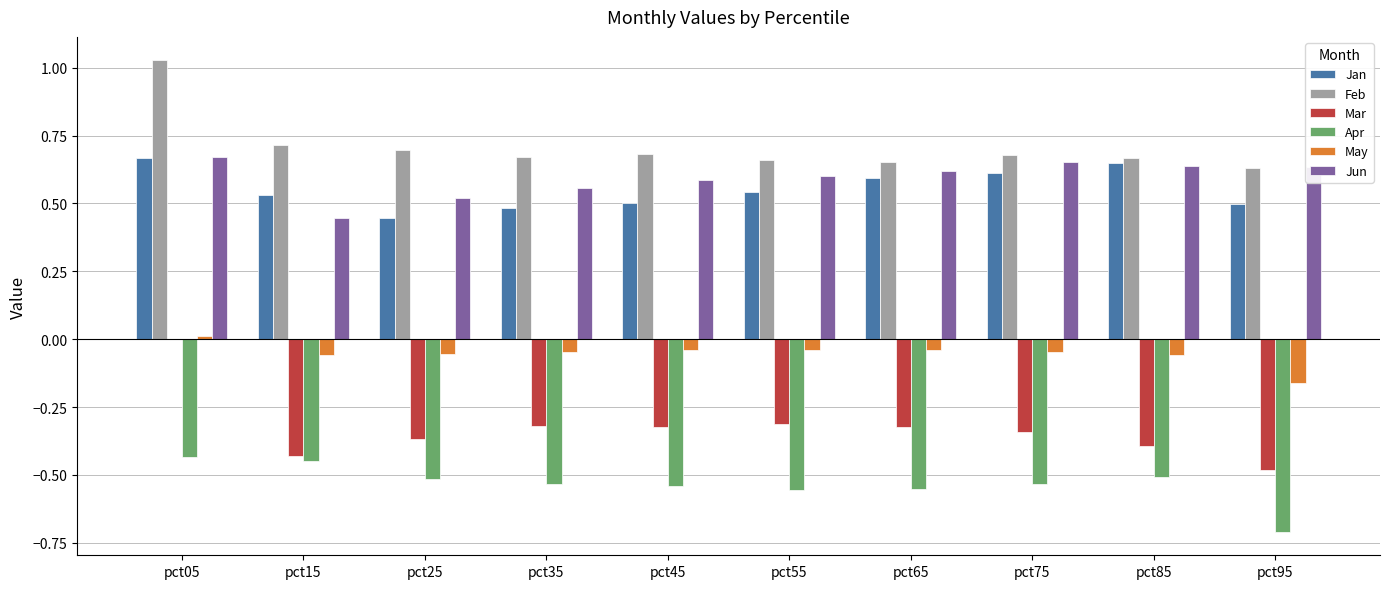

At which category is the sum across all series the highest?

pct05